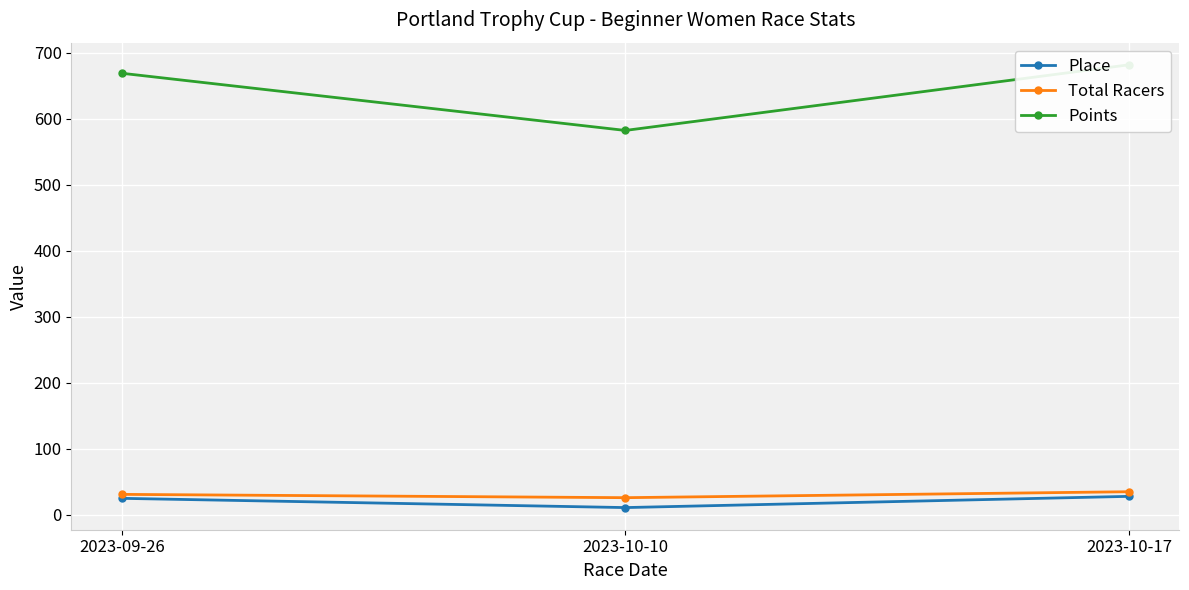

What is the average value of the Total Racers series?

31